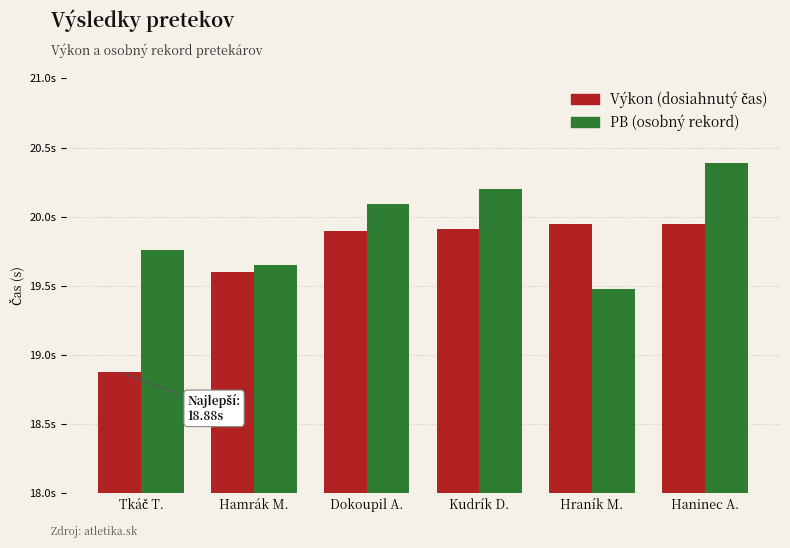

At which category does the chart reach its peak across all series?

Haninec A.